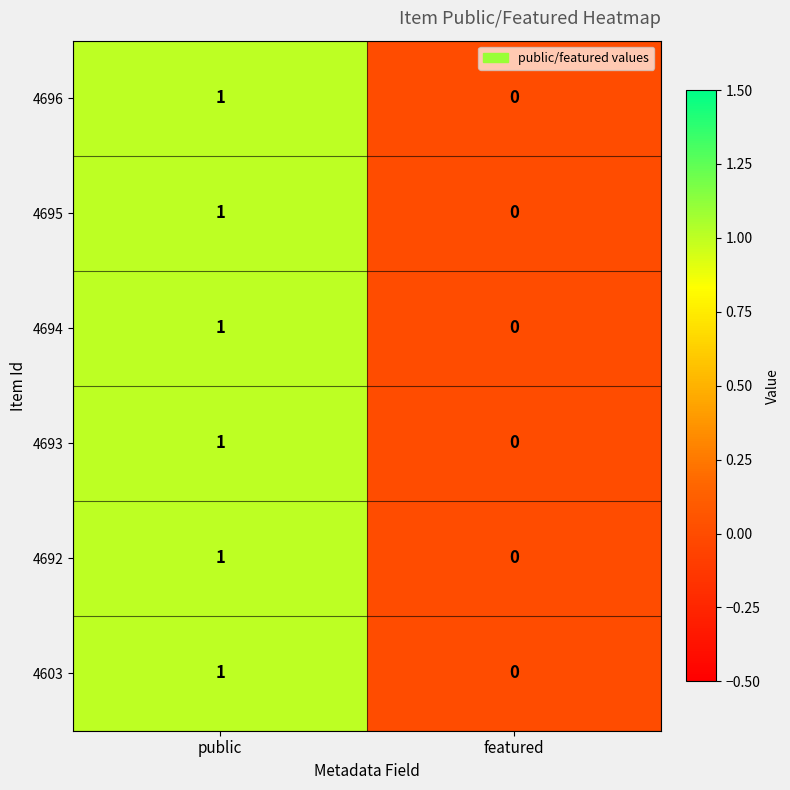

The 4692 series shows 1 at public. True or false?

True